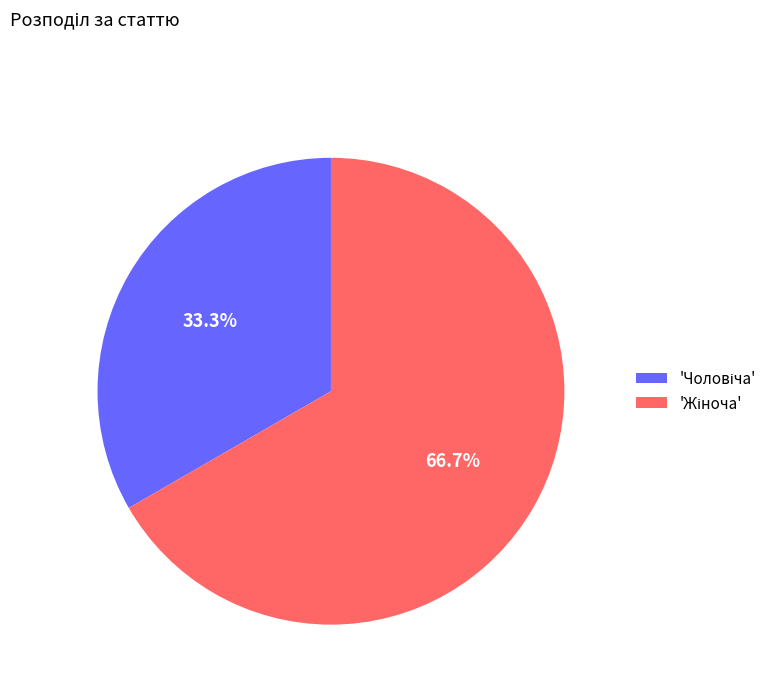

Does any single category account for the majority?

Yes